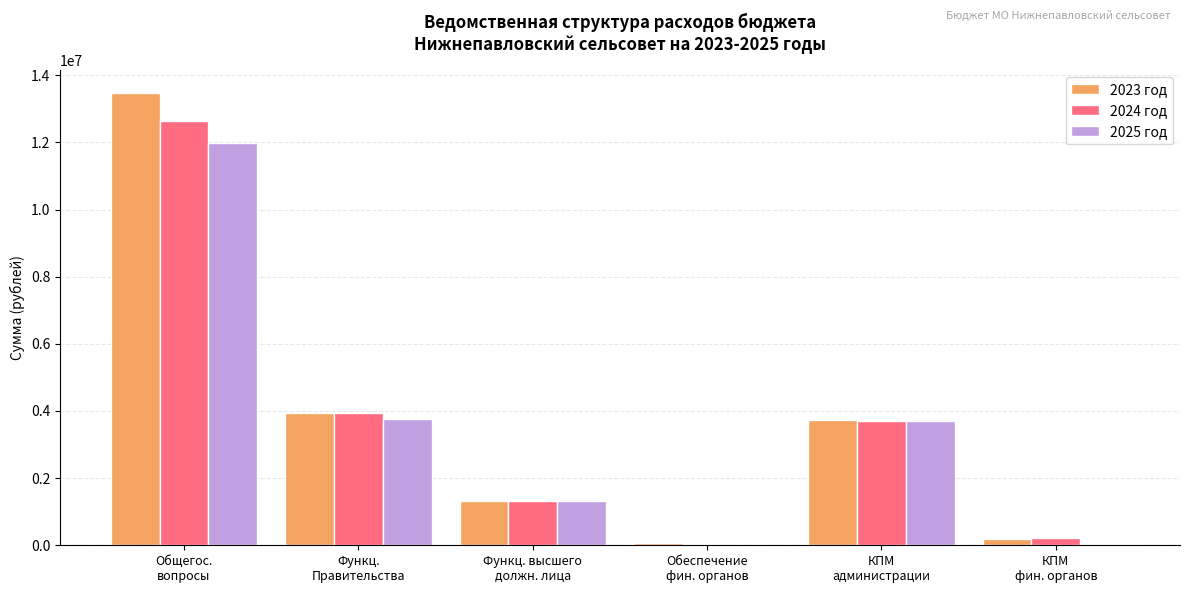

What is the maximum value shown in the chart?

13472227.8